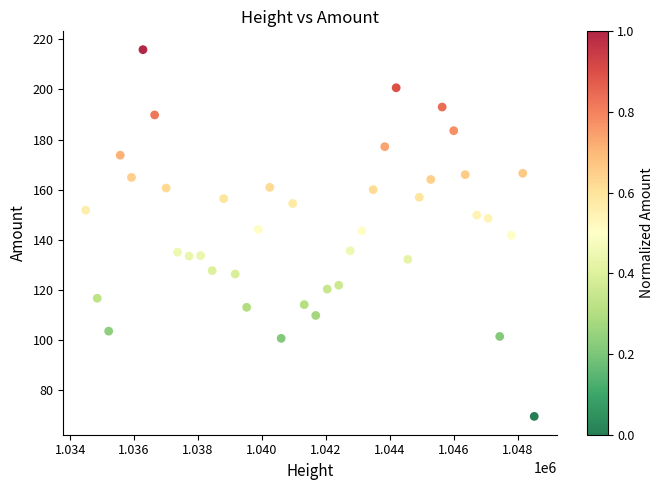

What is the range of Y values (max minus min)?

146.3